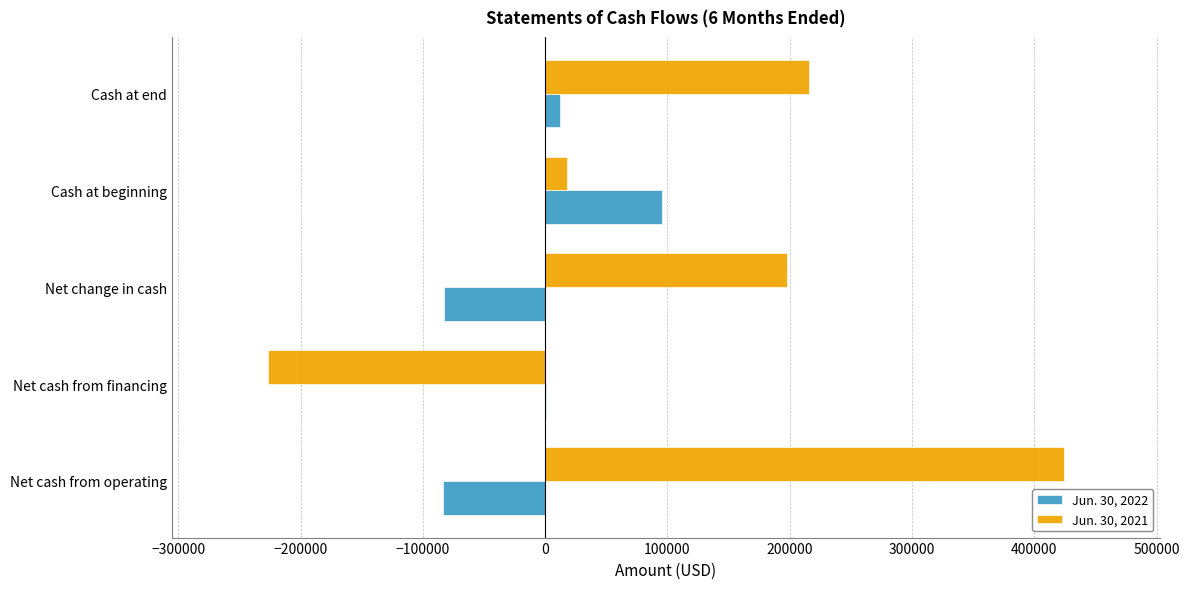

Count the number of categories in the chart.

5